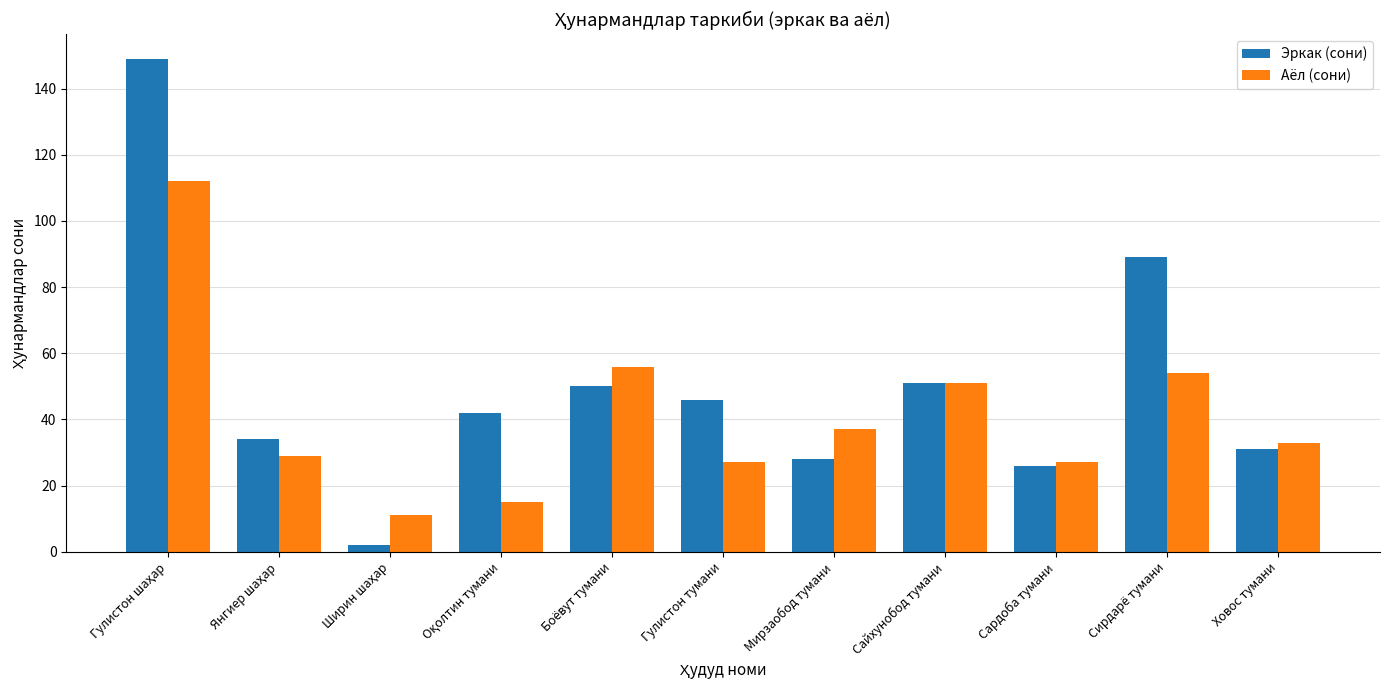

Is it true that Аёл (сони) equals 54 at Сирдарё тумани?

True